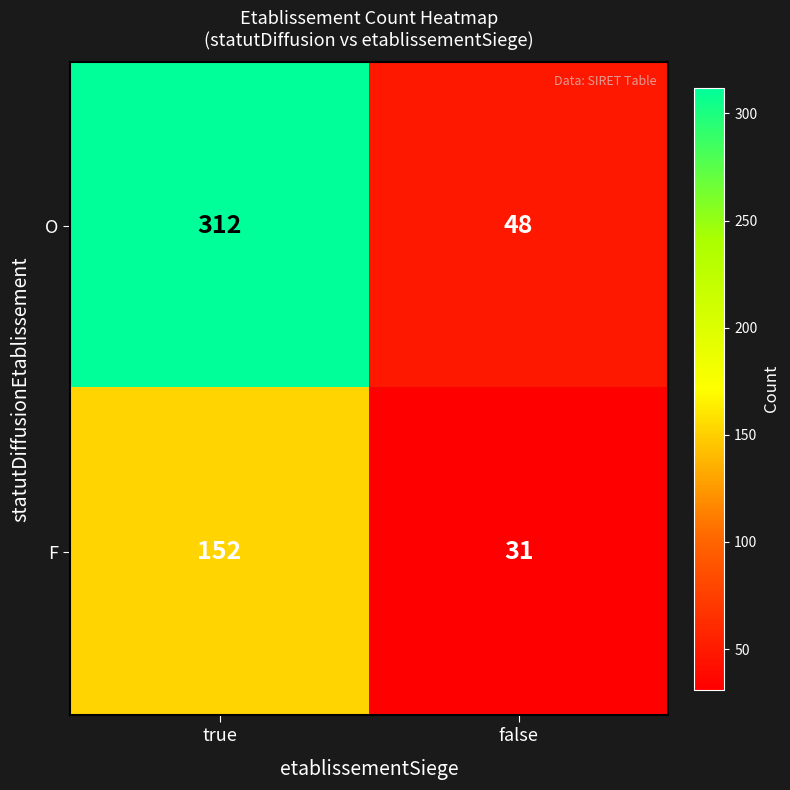

At how many categories does at least one series exceed 161?

1